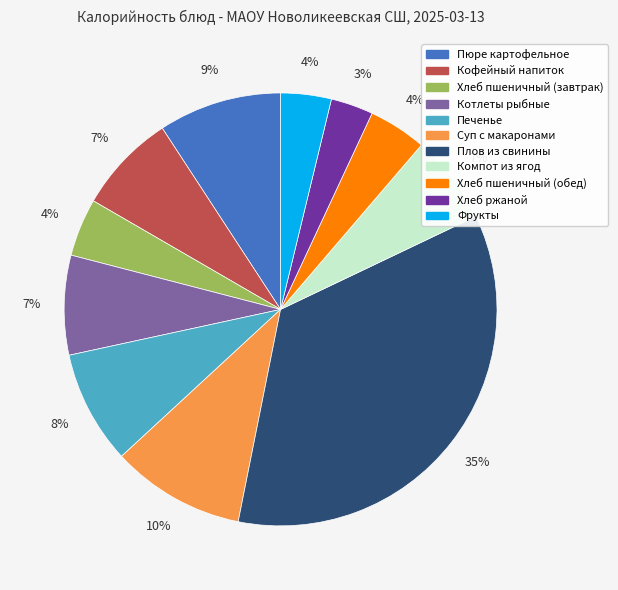

Count the number of slices in the pie.

11